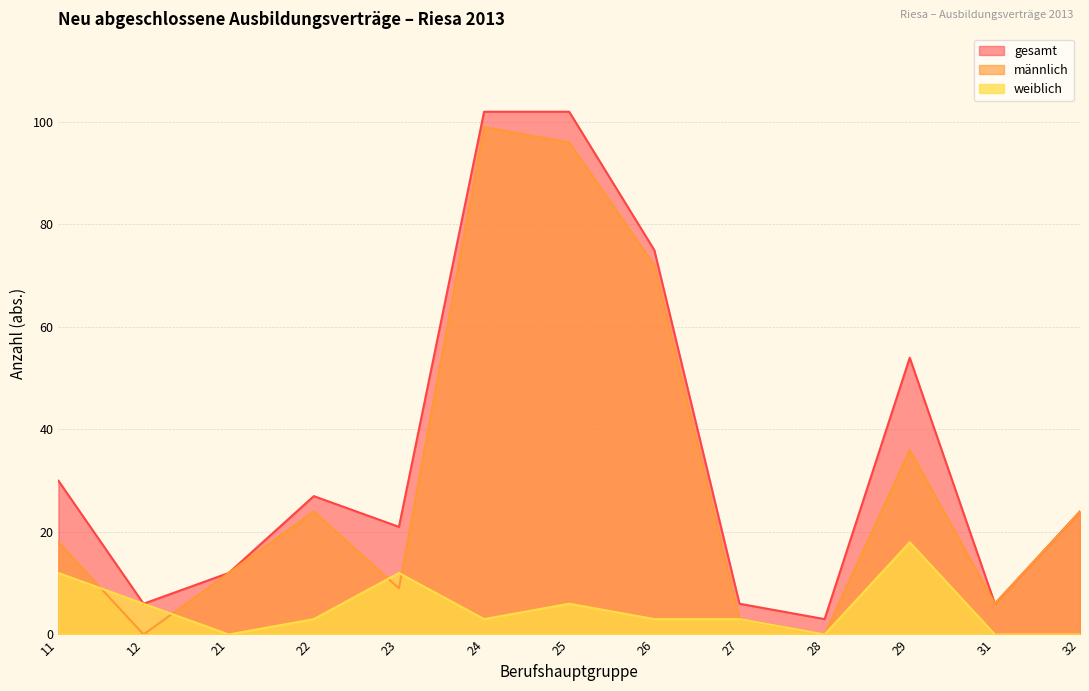

How many data points does each series have?

13